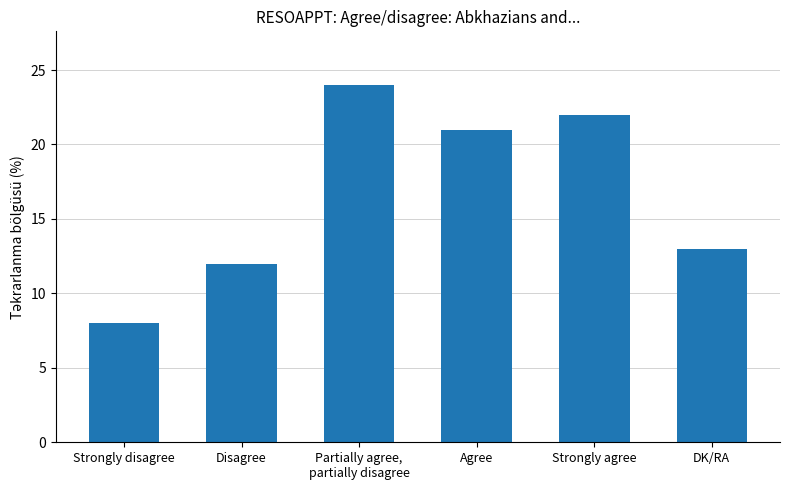

Where does the data first go above 21?

Partially agree,
partially disagree